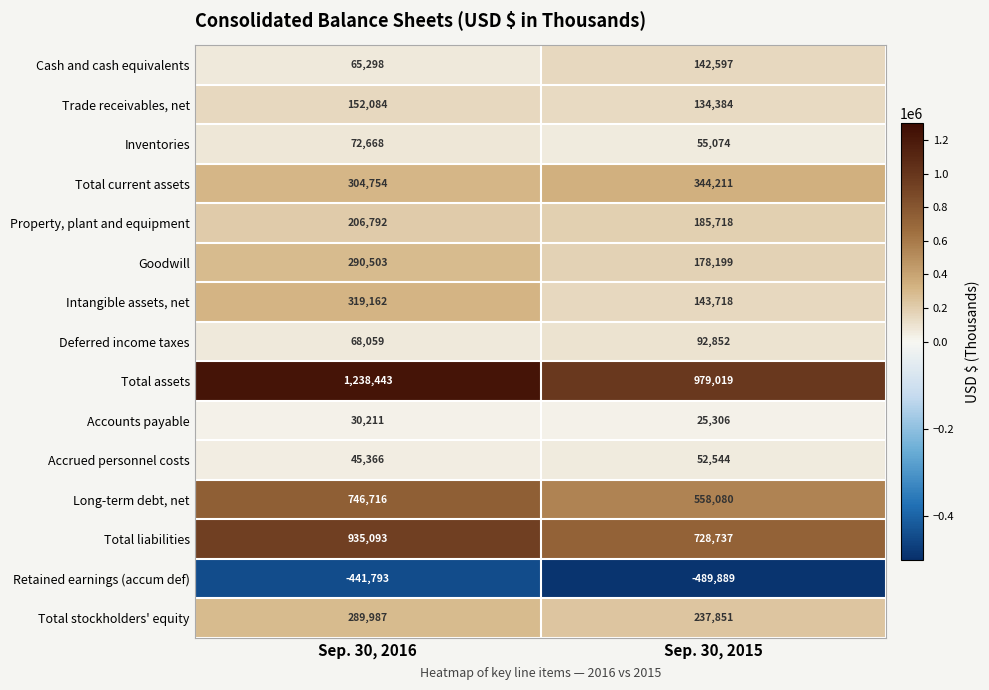

What is the greatest value displayed?

1238443